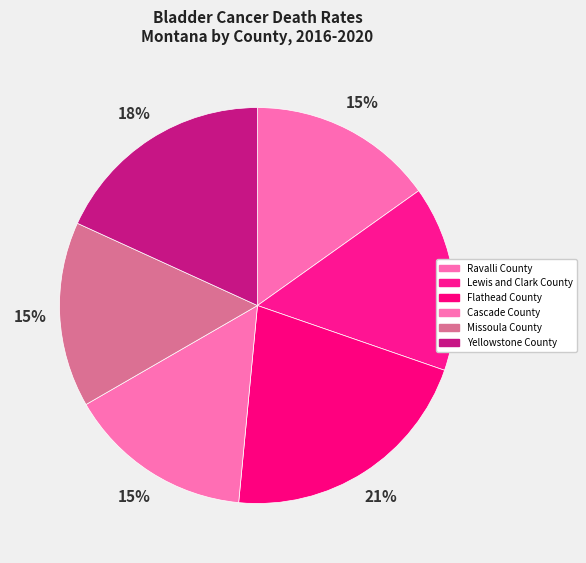

To the nearest percent, what is the average slice percentage?

17%